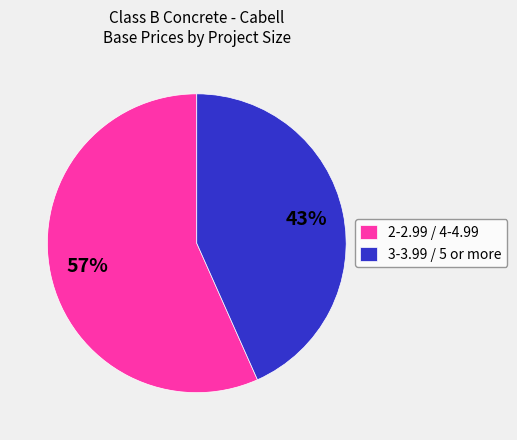

How many segments does this pie chart have?

2